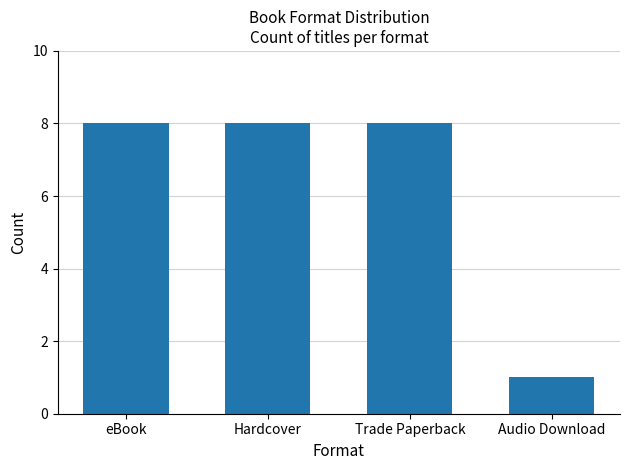

Where is the data nearest to the value 4?

Audio Download